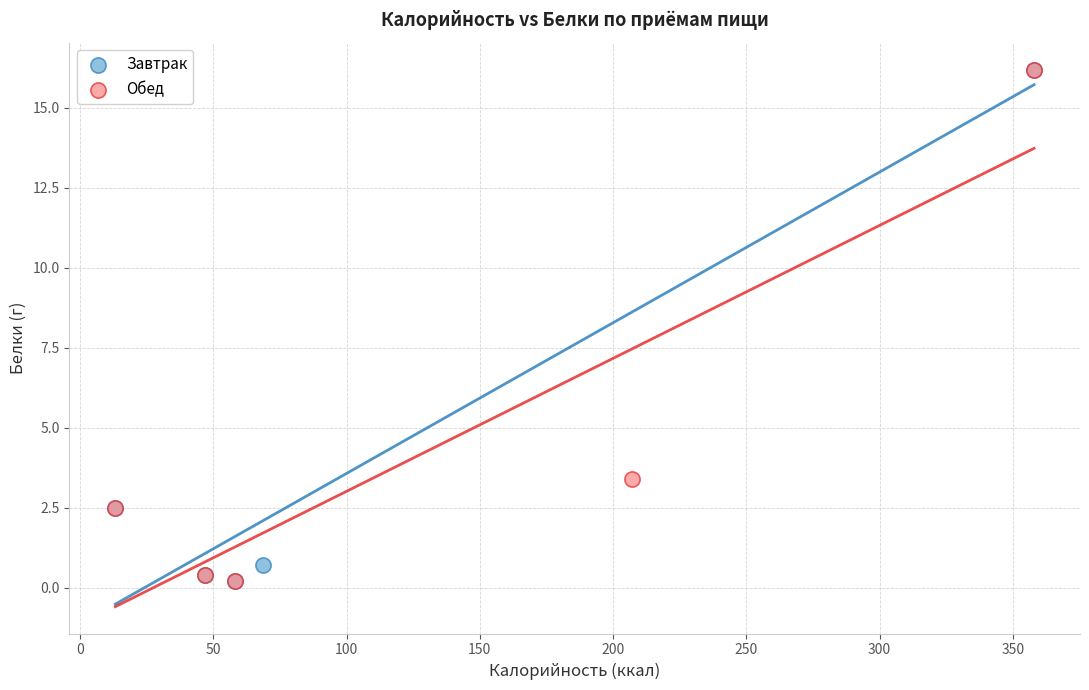

What are all the series names shown in the legend?

Завтрак, Обед